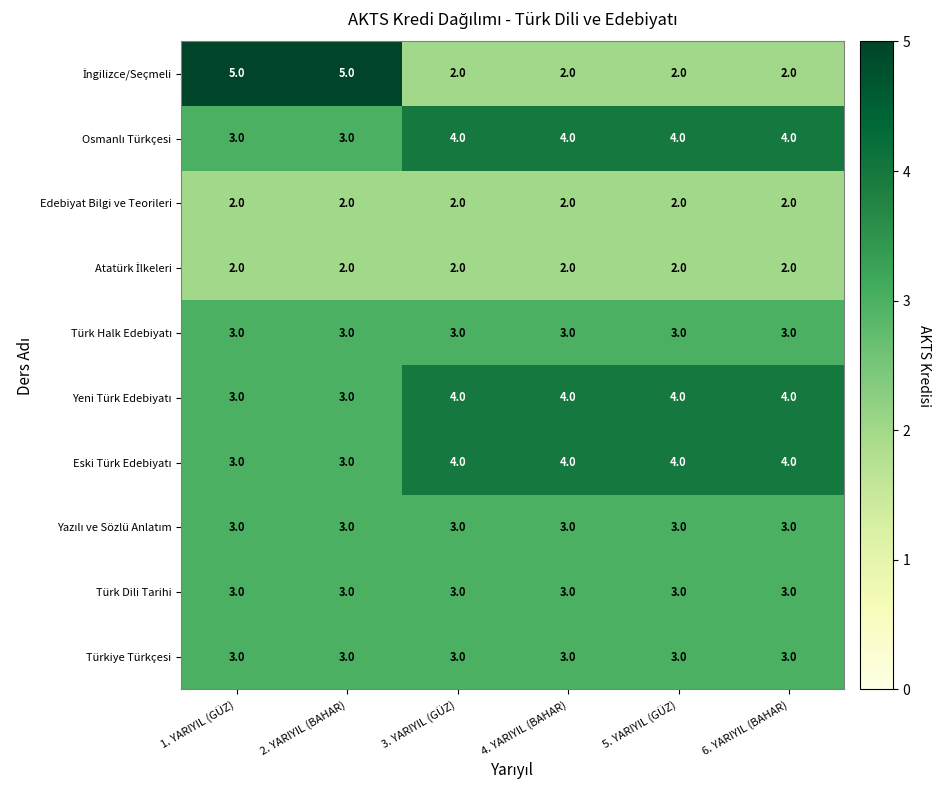

What is the average value of the Türk Dili Tarihi series?

3